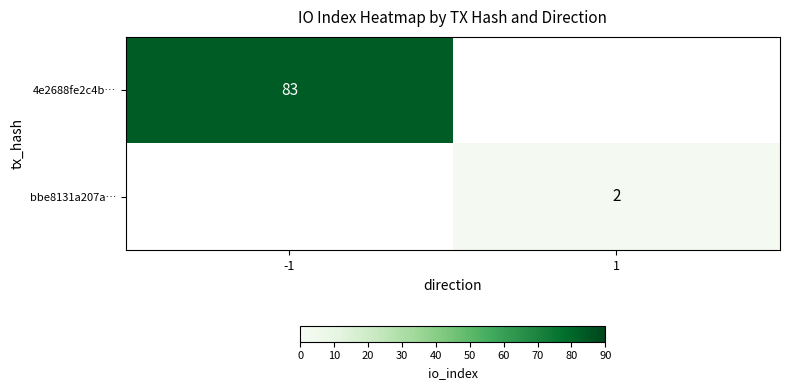

True or false: 4e2688fe2c4b… has a value of 83 at -1.

True